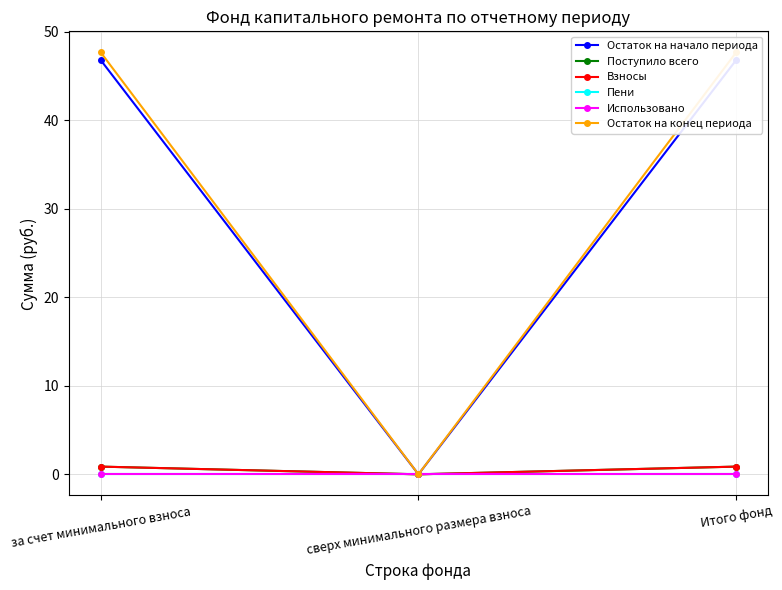

What is the label of the 2nd point from the left?

сверх минимального размера взноса